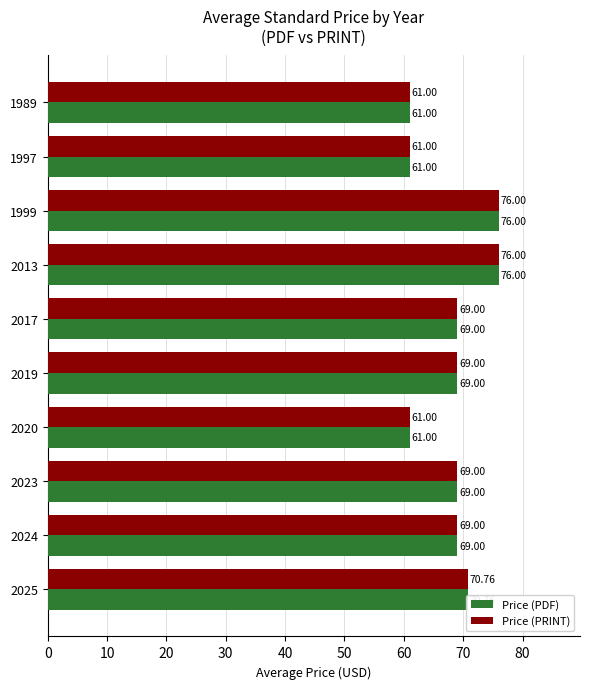

What is the difference between the second highest and second lowest values in the Price (PDF) series?

15.0